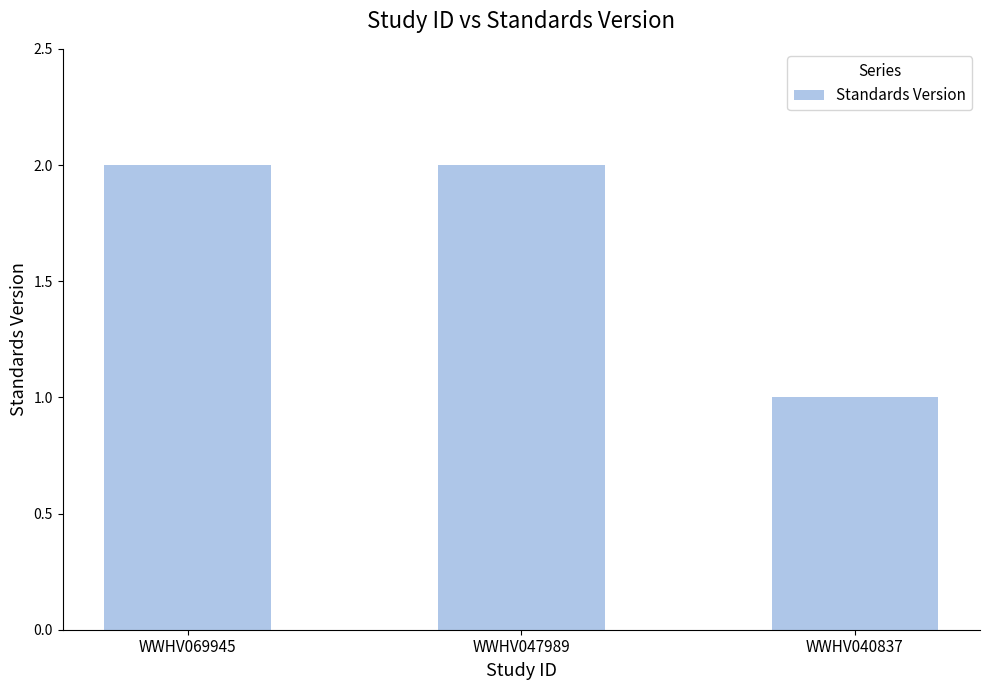

How many bars are there in total?

3